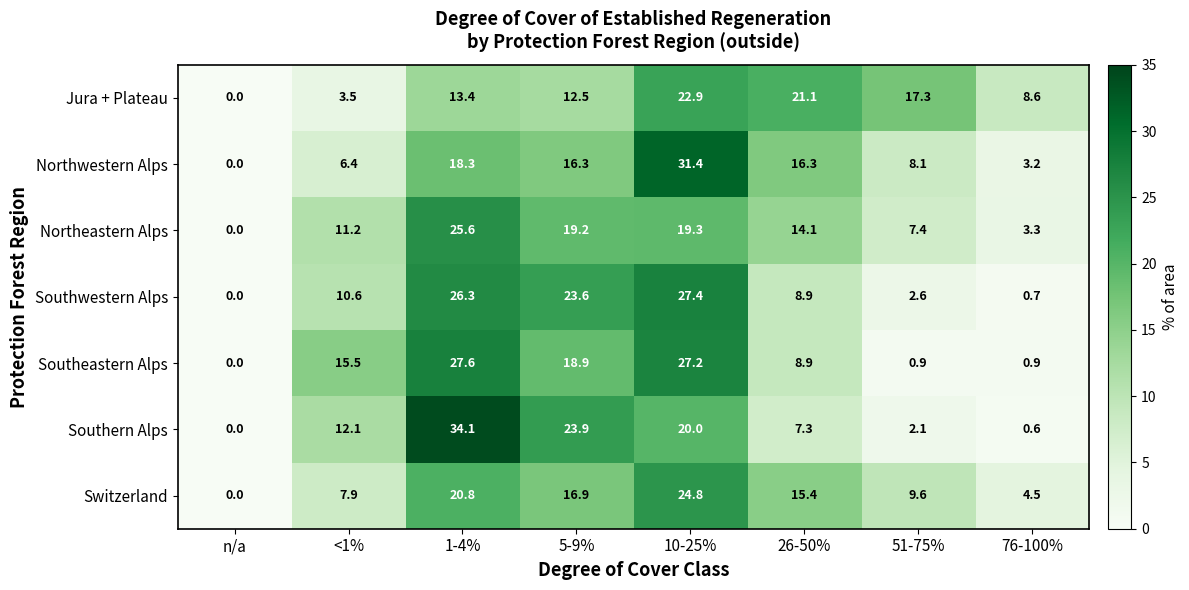

Is the value of Northeastern Alps at 5-9% greater than the value of Northwestern Alps at 1-4%?

Yes